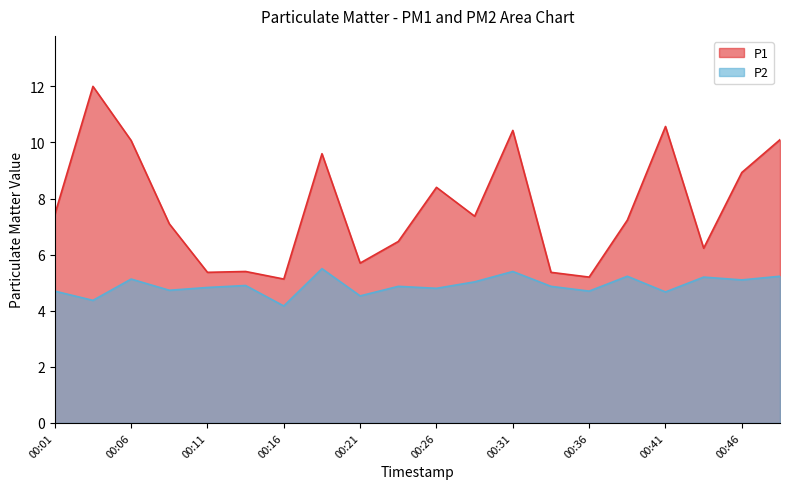

Reading left to right, extract all data points from this chart.

P1: 00:01=7.4	00:04=12.0	00:06=10.1	00:08=7.1	00:11=5.4	00:14=5.4	00:16=5.1	00:18=9.6	00:21=5.7	00:24=6.5	00:26=8.4	00:28=7.4	00:31=10.4	00:33=5.4	00:36=5.2	00:38=7.2	00:41=10.6	00:43=6.2	00:46=8.9	00:48=10.1
P2: 00:01=4.7	00:04=4.4	00:06=5.1	00:08=4.7	00:11=4.8	00:14=4.9	00:16=4.2	00:18=5.5	00:21=4.5	00:24=4.9	00:26=4.8	00:28=5.0	00:31=5.4	00:33=4.9	00:36=4.7	00:38=5.2	00:41=4.7	00:43=5.2	00:46=5.1	00:48=5.2